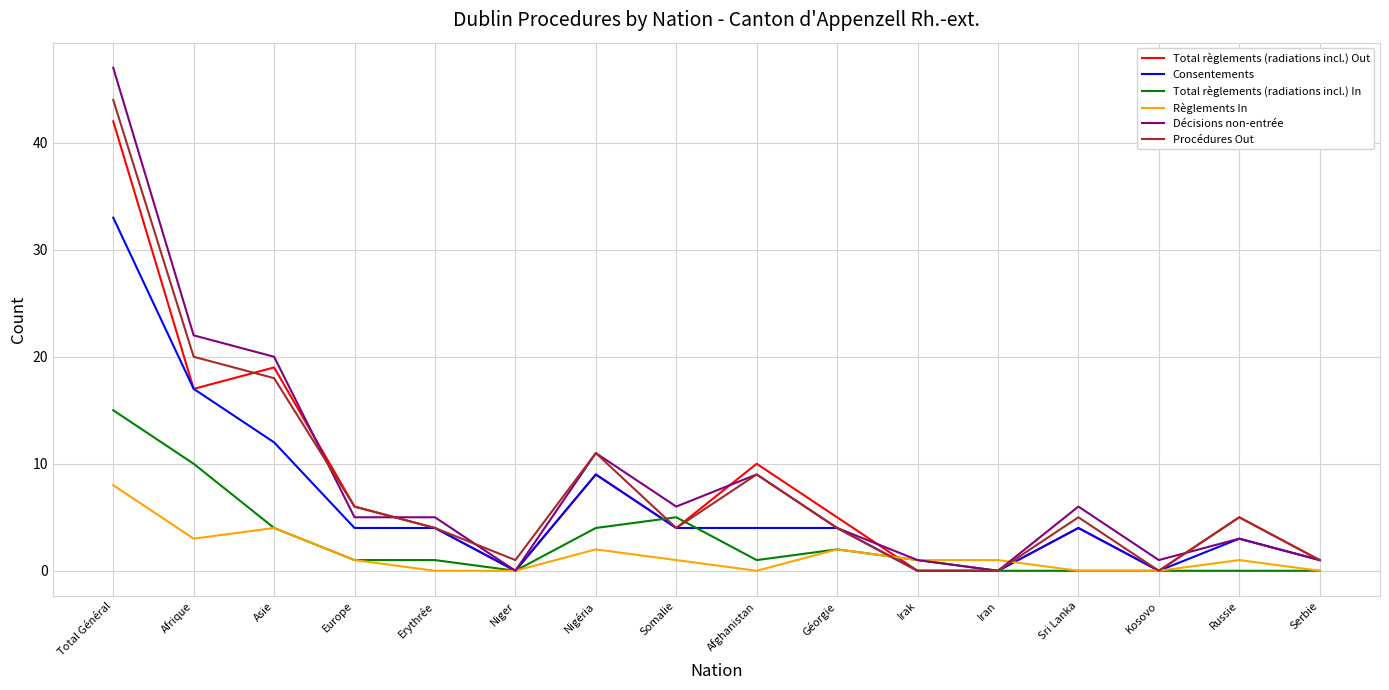

At which label is Procédures Out closest to 22?

Afrique